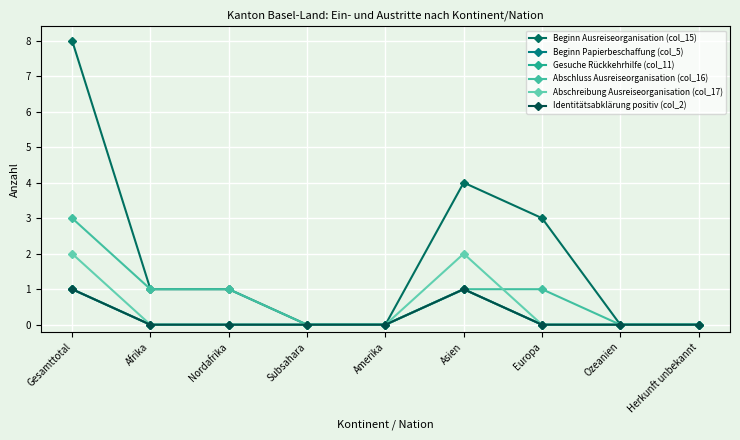

Which series has the largest total across all categories?

Beginn Ausreiseorganisation (col_15)